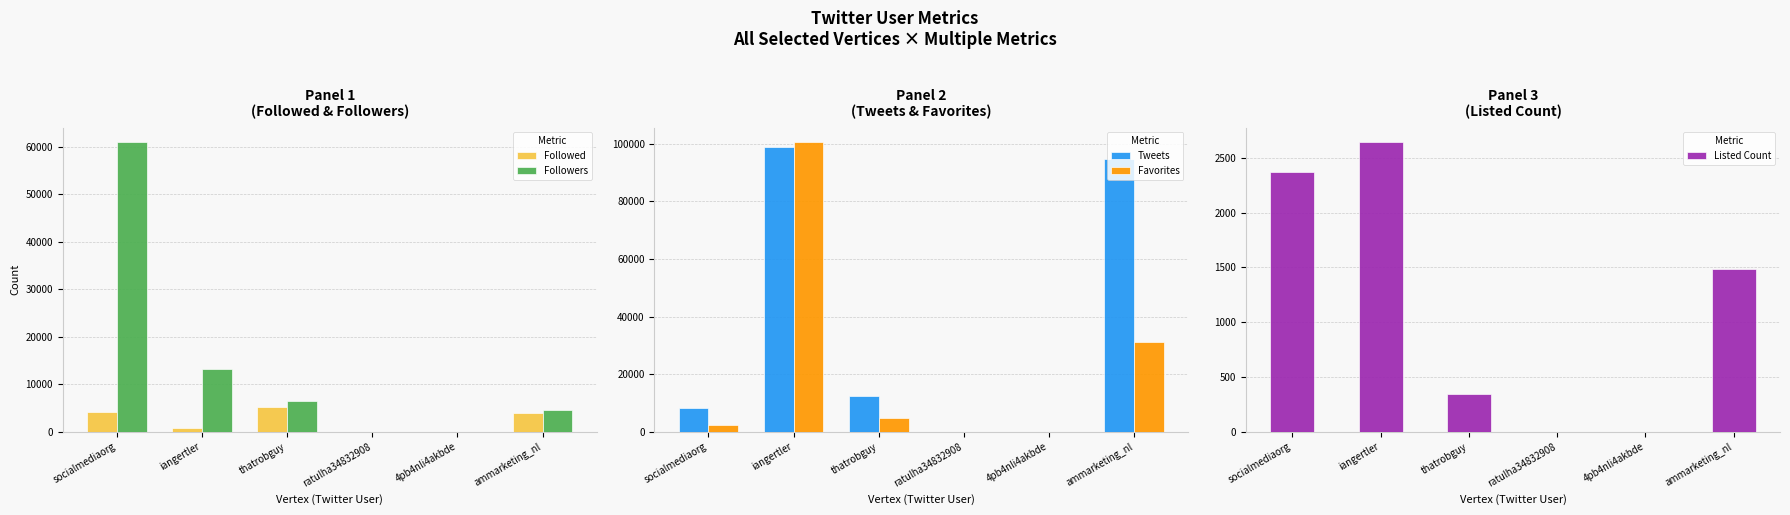

True or false: Listed Count has a value of 1246 at socialmediaorg.

False